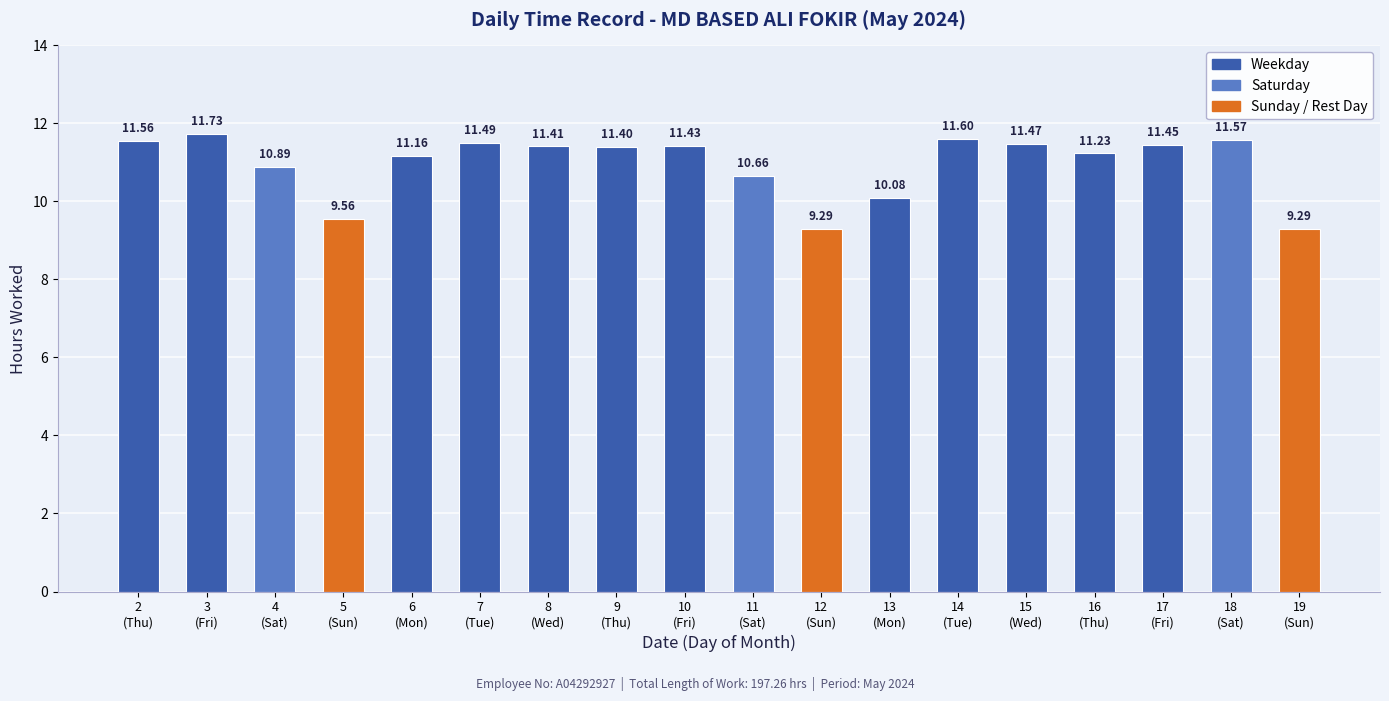

What is the average value?

11.0